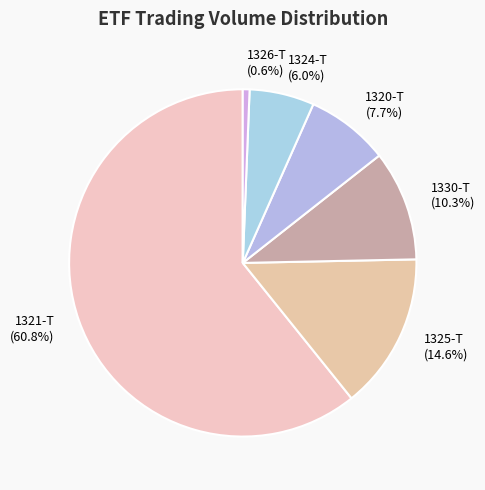

What percentage is the 1325-T slice, to the nearest percent?

15%